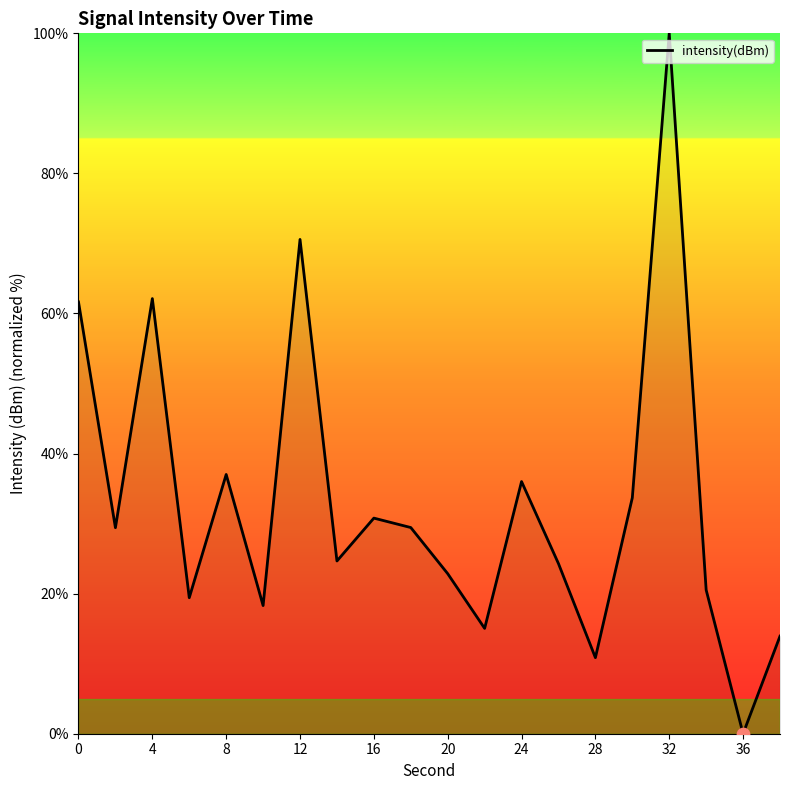

What is the greatest value displayed?

100.0